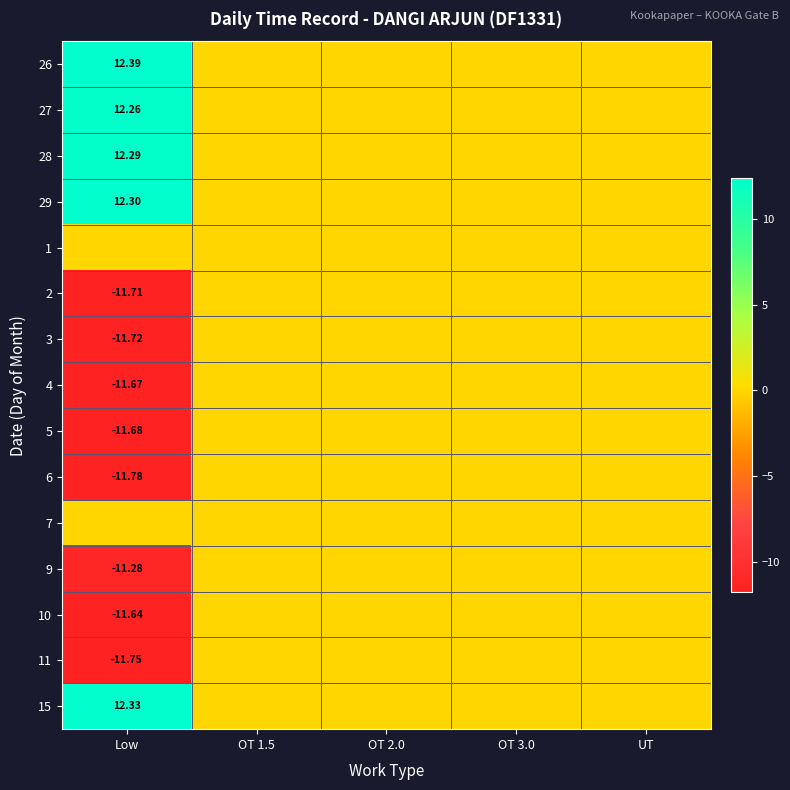

List the labels in order of 26 value, largest first.

Low, OT 1.5, OT 2.0, OT 3.0, UT